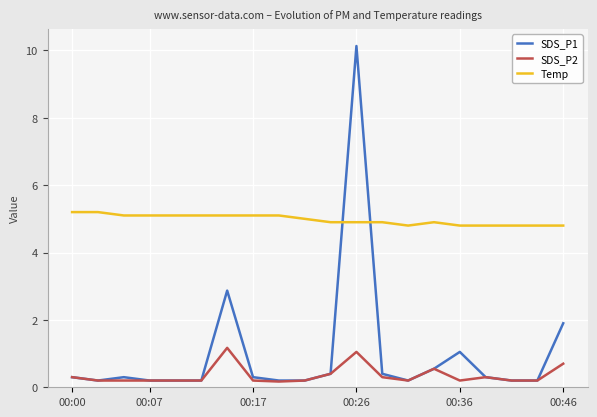

Which series has the widest spread of values?

SDS_P1